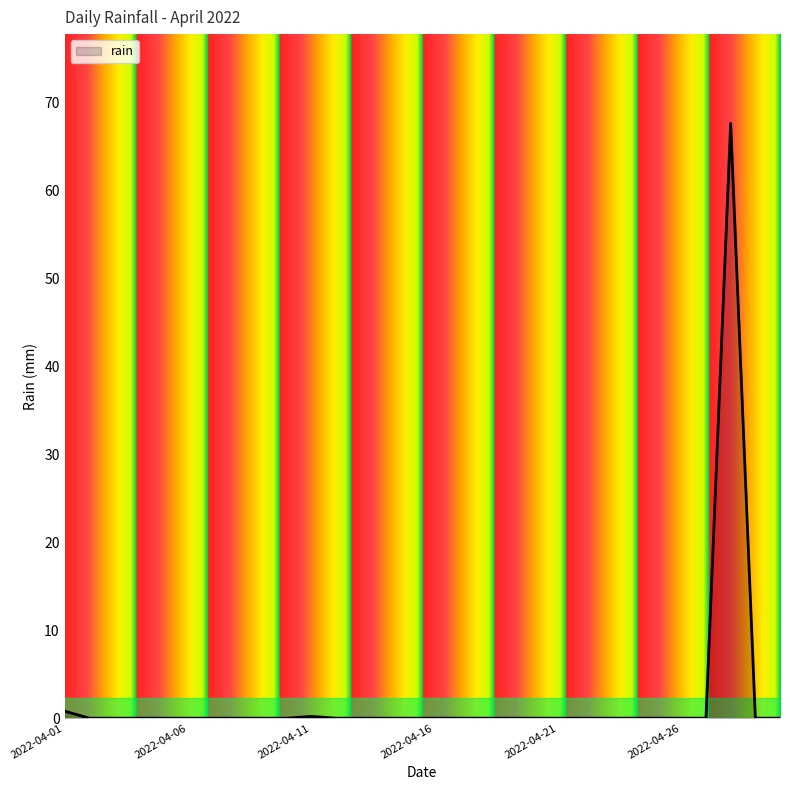

What is the difference between the maximum and minimum values?

67.6